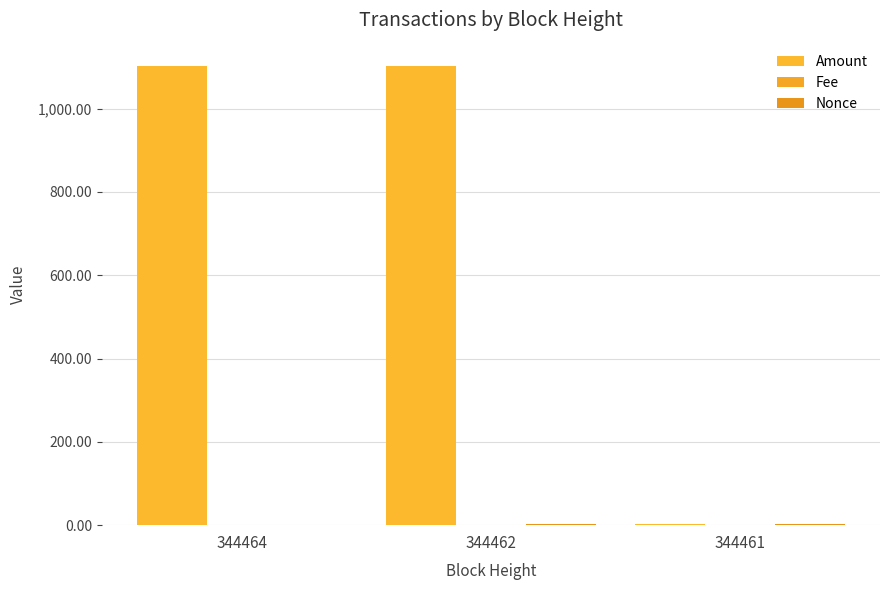

Are the bars horizontal?

No